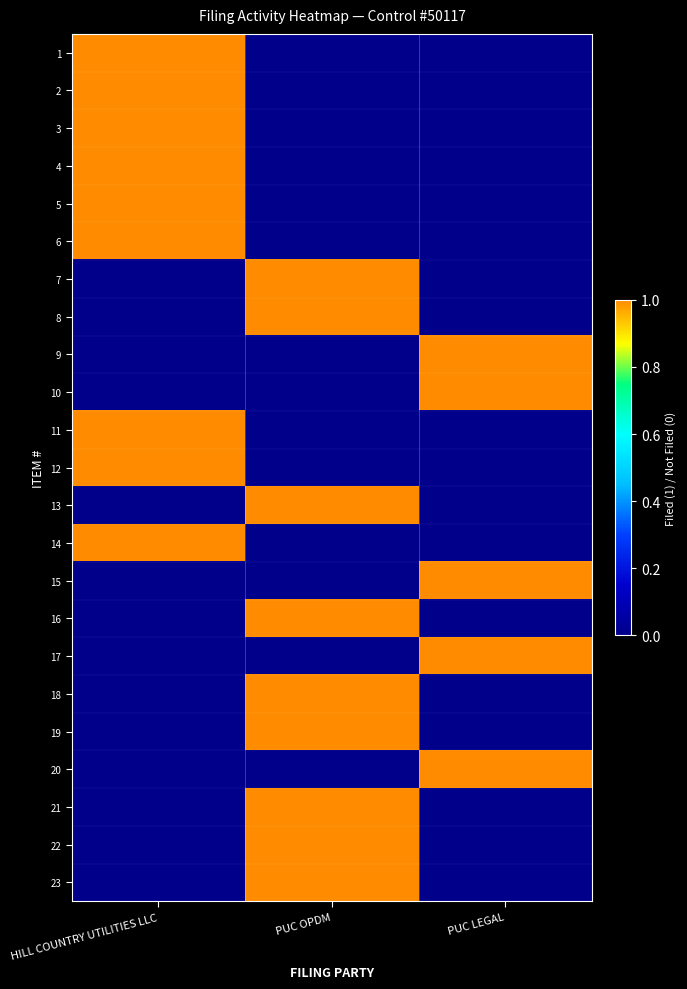

How many categories are shown in the chart?

3